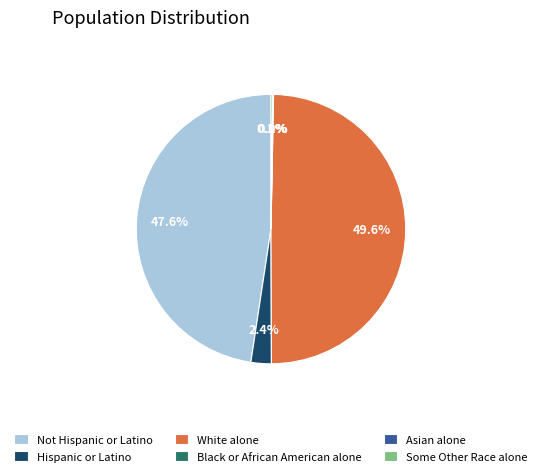

What percentage is NOT represented by Asian alone?

100.0%